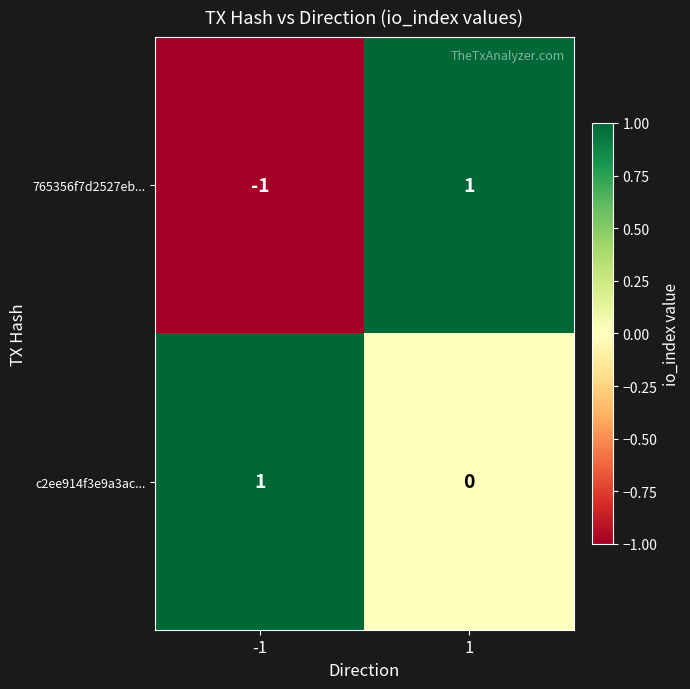

True or false: 765356f7d2527eb... has a value of -1 at -1.

True